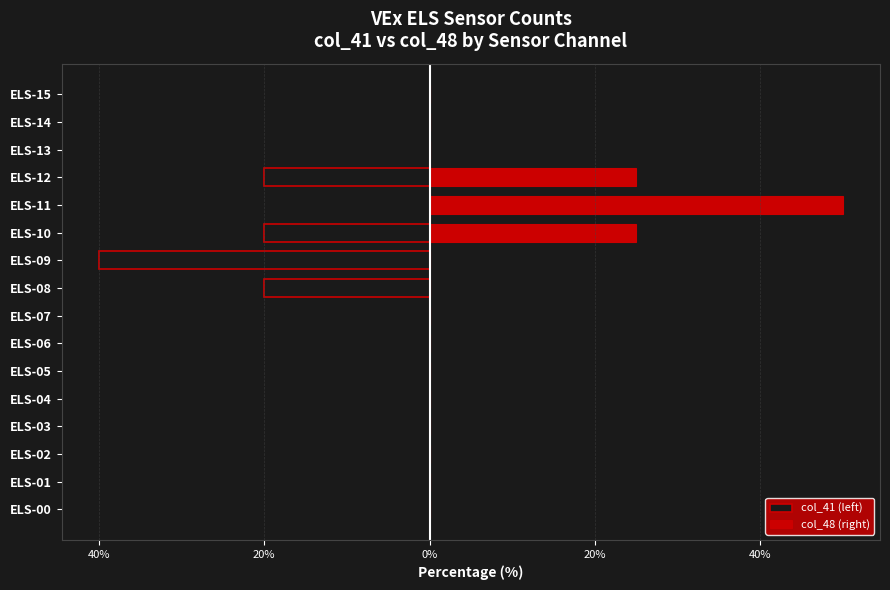

What is the sum of the col_41 (left) values at ELS-10 and ELS-12?

-40